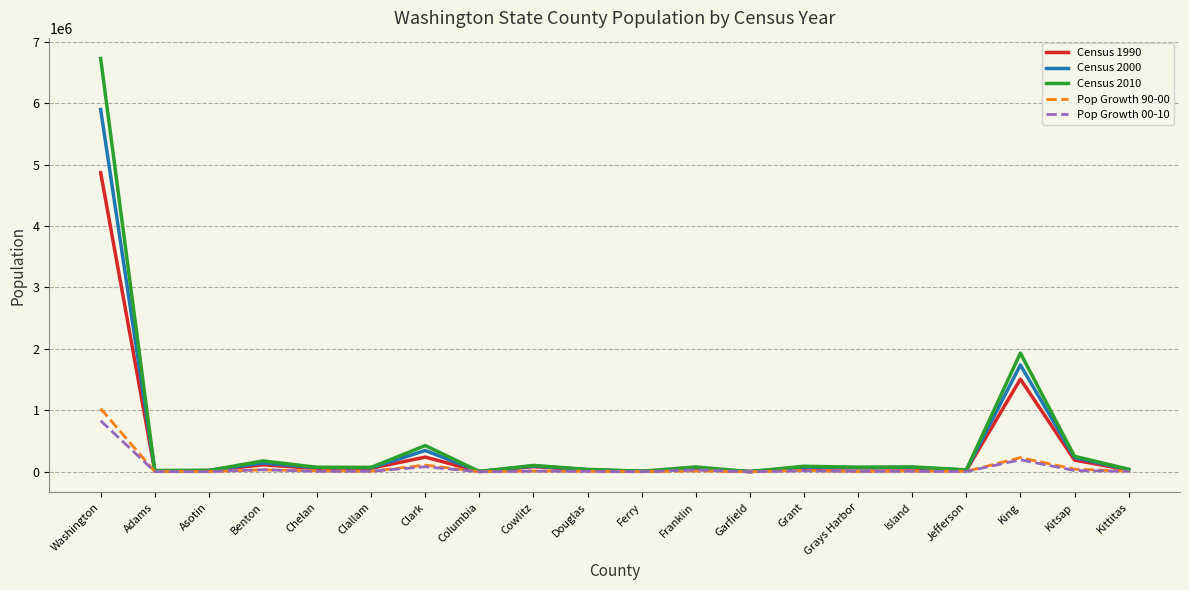

Is the value of Pop Growth 00-10 at Grays Harbor greater than the value of Census 1990 at Clark?

No